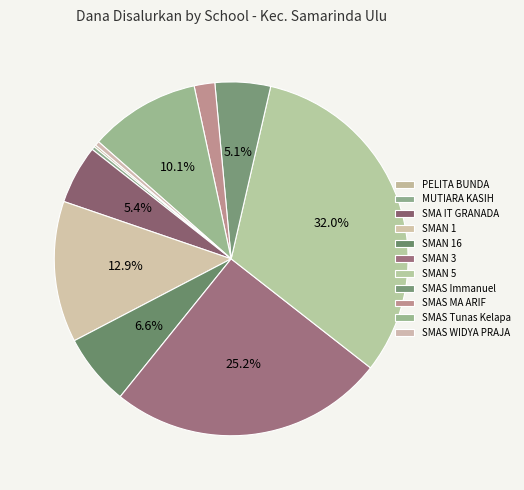

To the nearest percent, what is the difference between the largest and smallest slice percentages?

32%